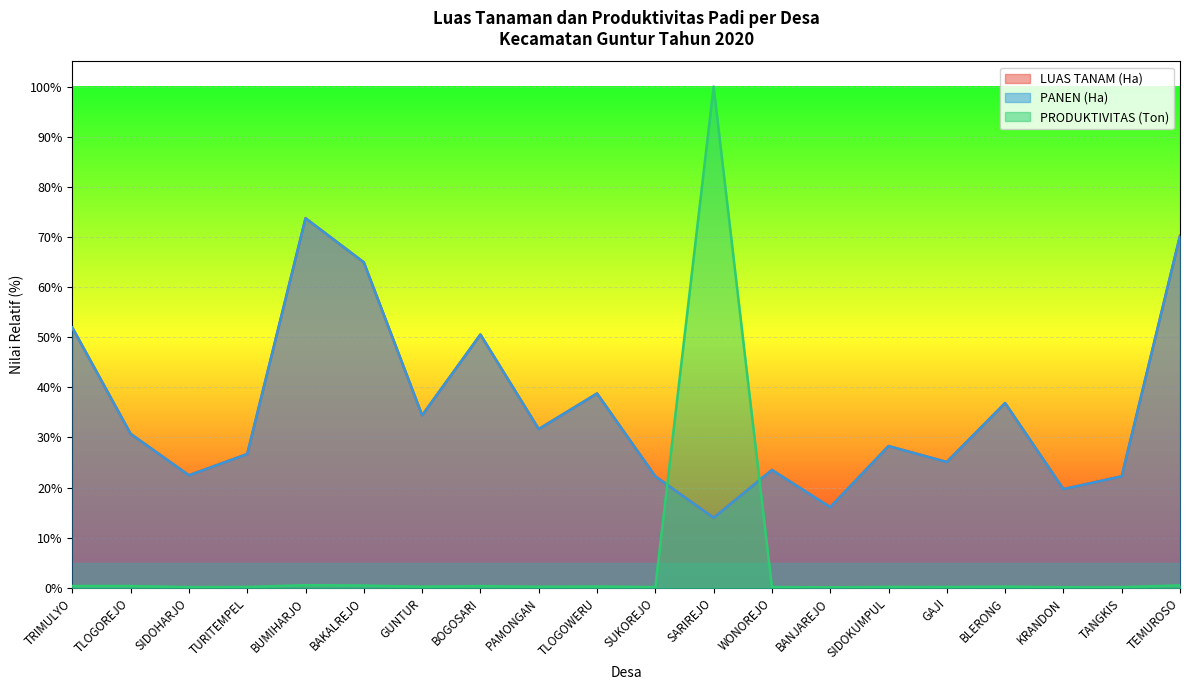

Where is LUAS TANAM (Ha) nearest to the value 43?

TLOGOWERU